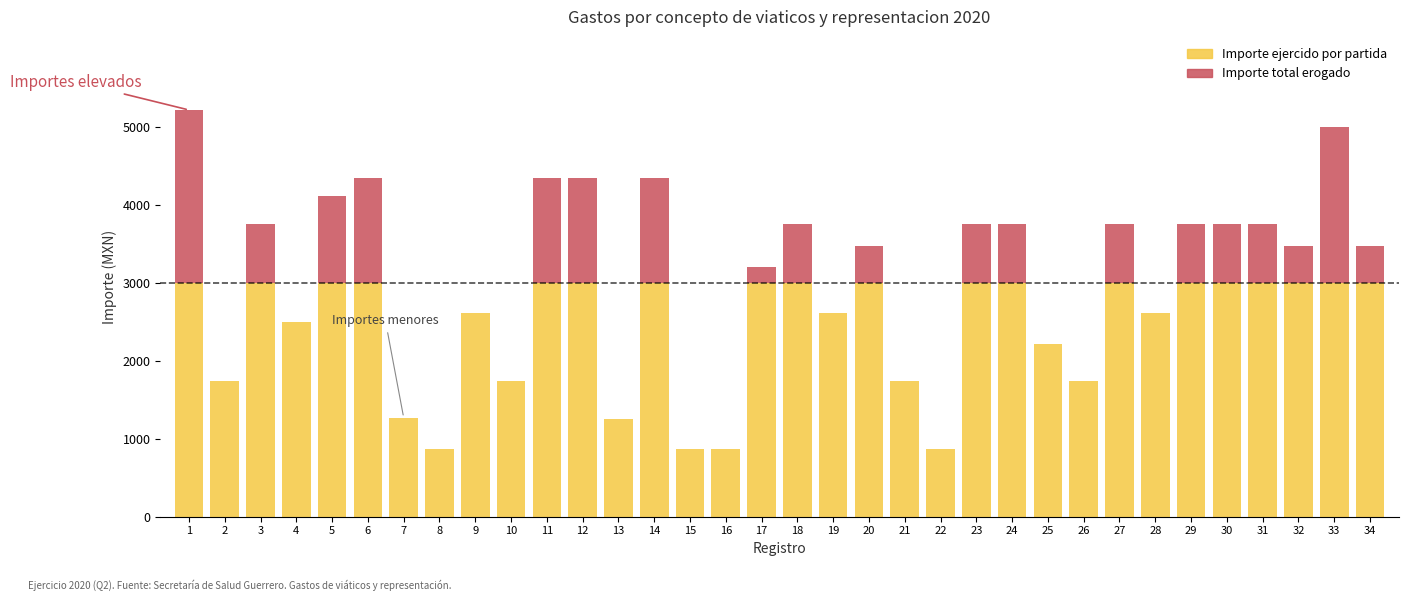

What is the smallest value displayed?

870